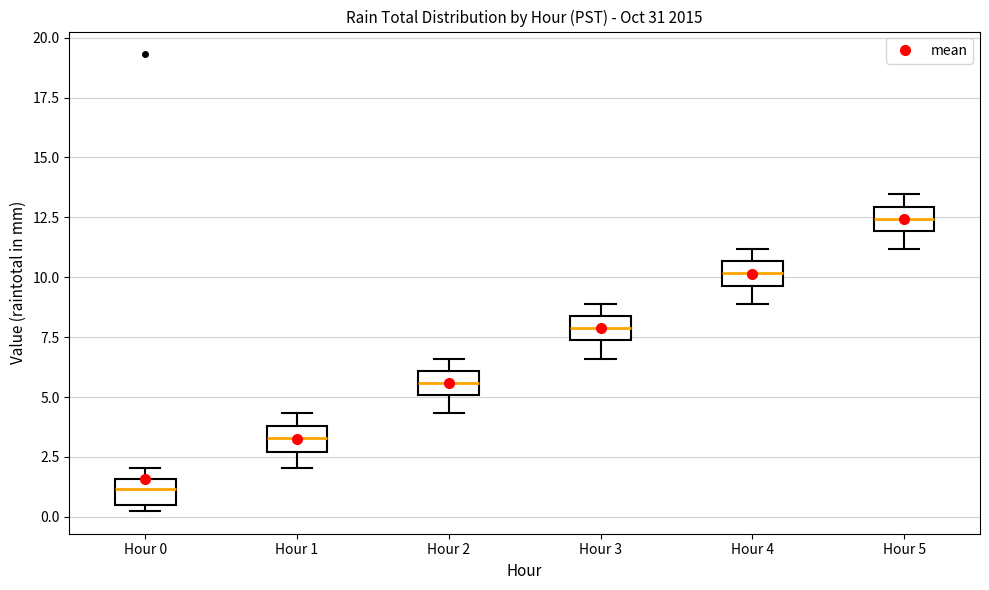

Where is the upper edge of the box for Hour 0 on the y-axis? The values are not printed on the chart, so give them approximately, as read against the axis.

1.5